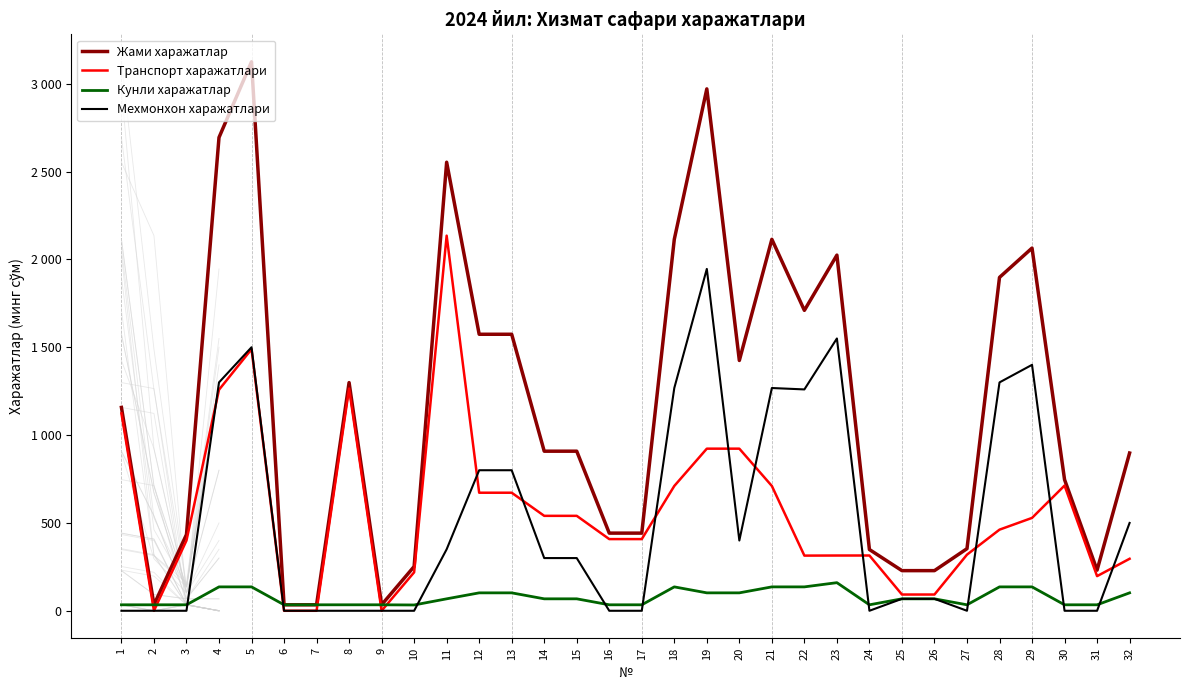

What is the difference between the second highest and second lowest values in the Кунли харажатлар series?

102.0